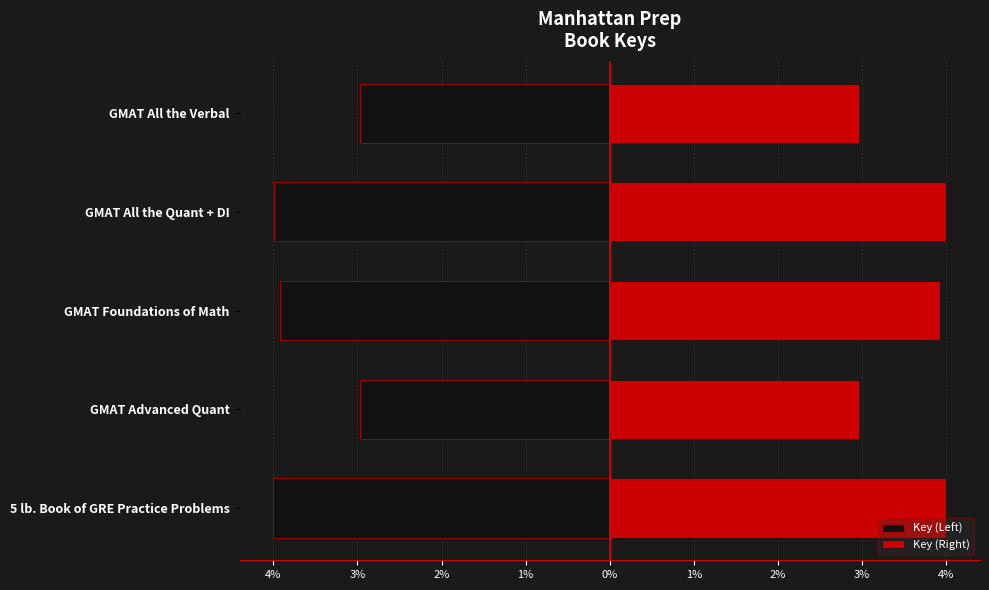

What is the value of the Key (Left) bar at the 2nd from the left?

-3.0